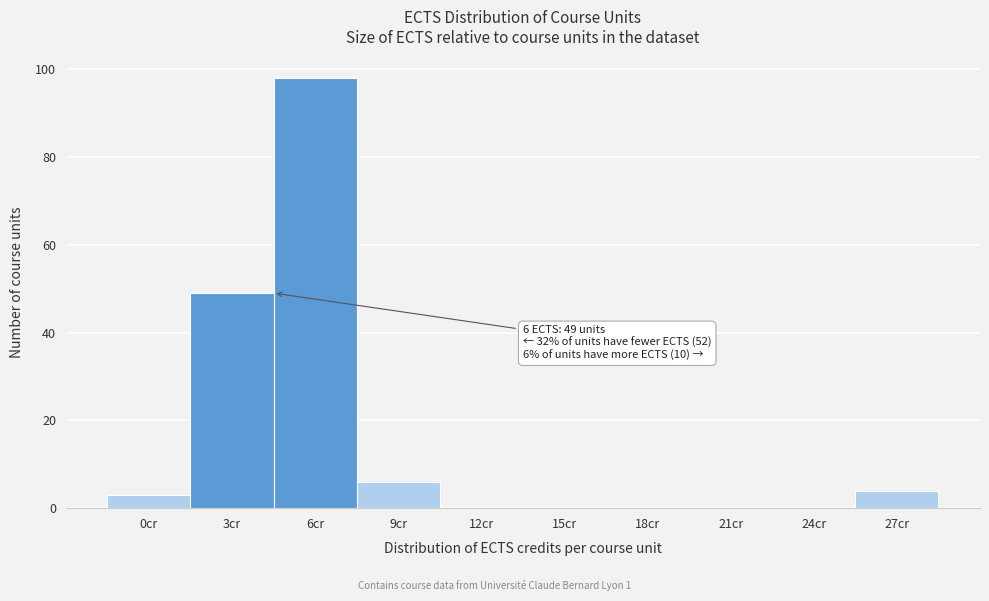

Reading left to right, what are all the values shown in this chart?

0cr=3	3cr=49	6cr=98	9cr=6	12cr=0	15cr=0	18cr=0	21cr=0	24cr=0	27cr=4